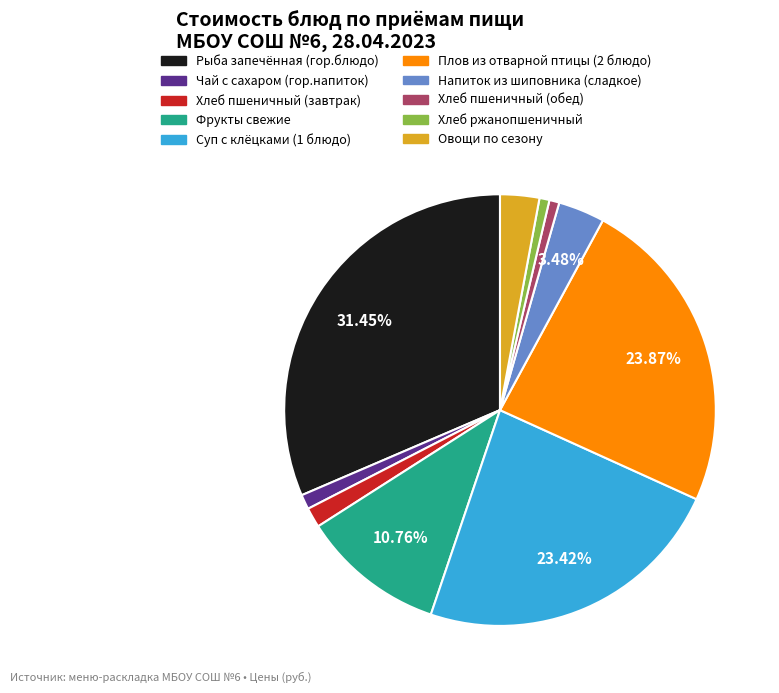

Does Овощи по сезону represent more than half of the total?

No